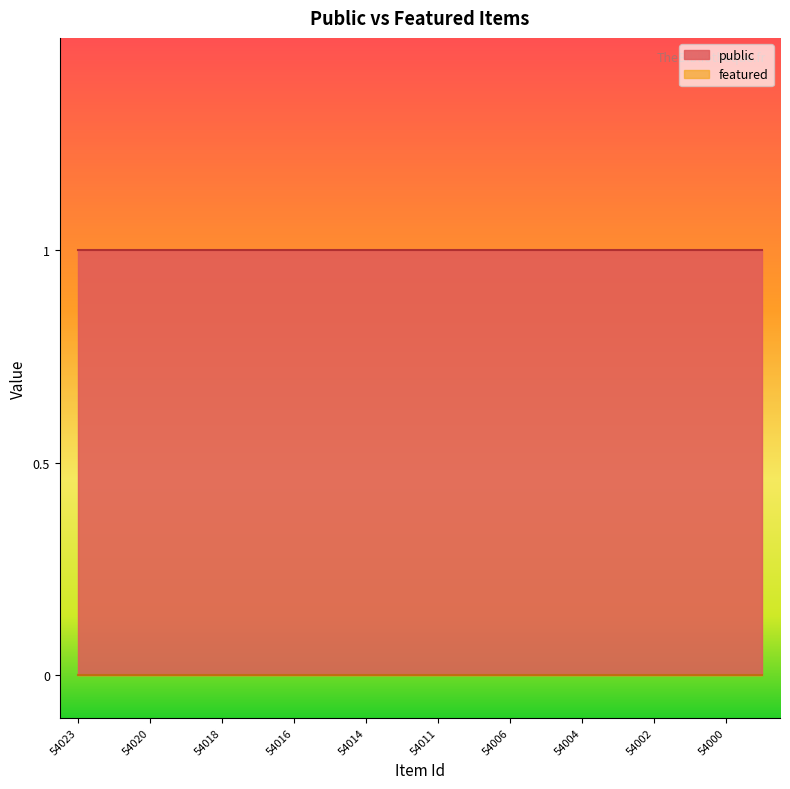

The public series shows 1 at 54023. True or false?

True